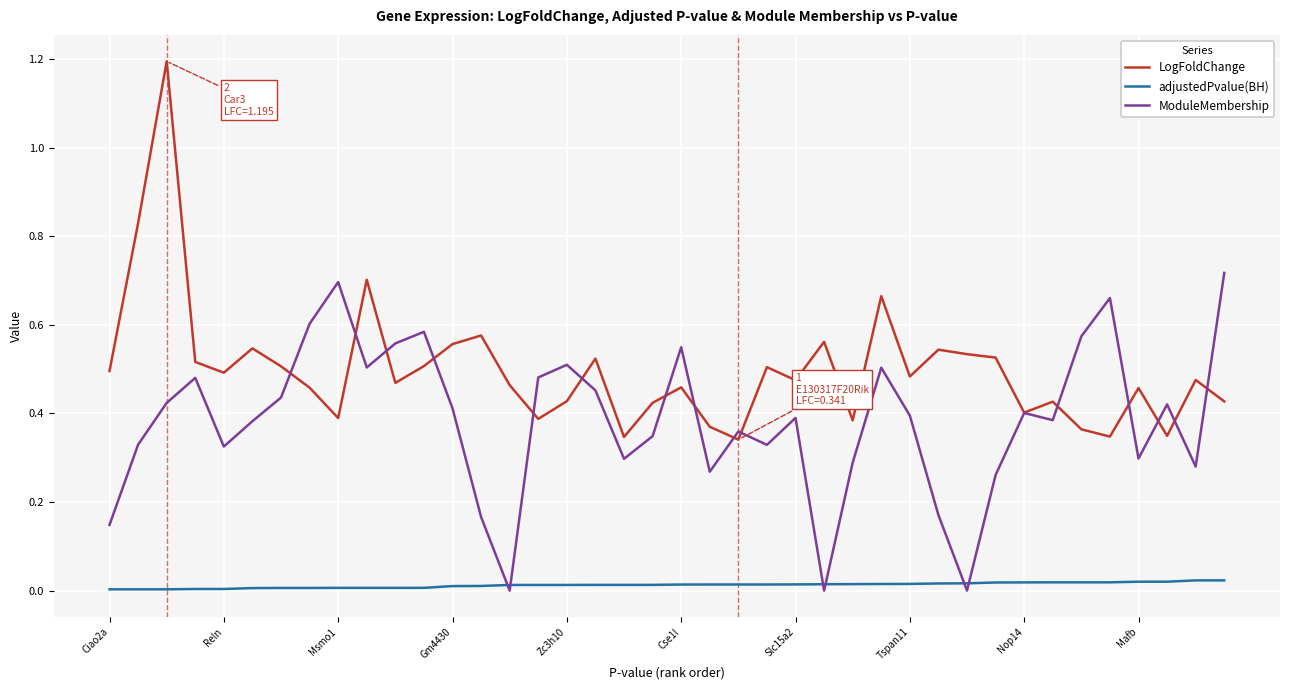

What is the highest value of the LogFoldChange series?

1.2